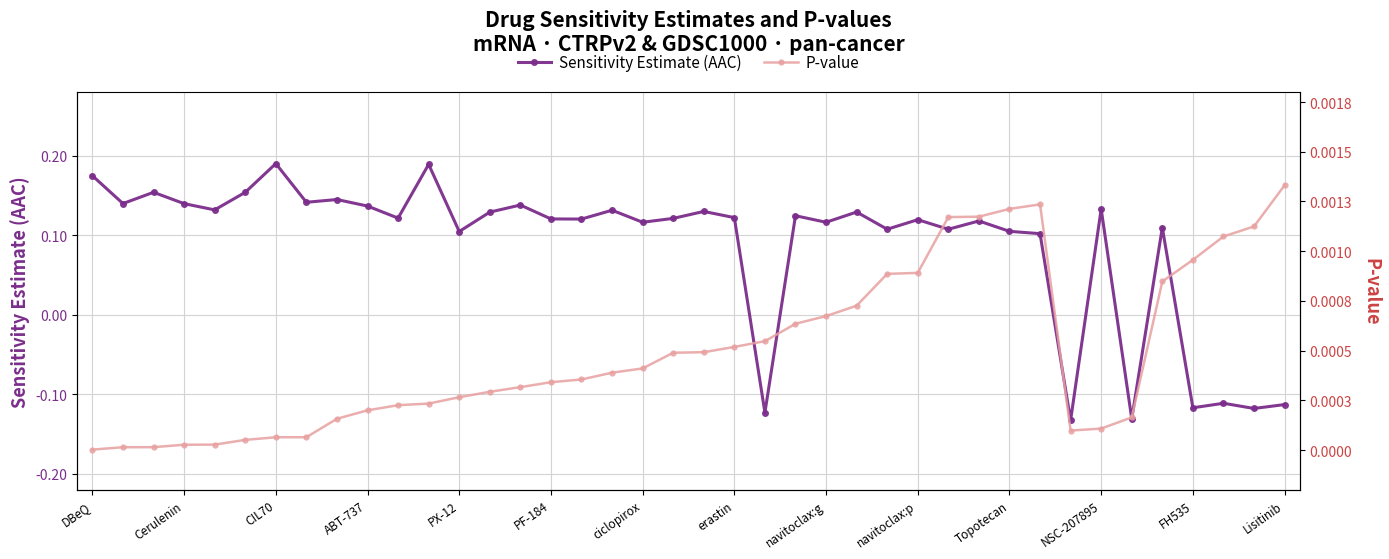

Which series has the widest spread of values?

CTRPv2/GDSC estimate